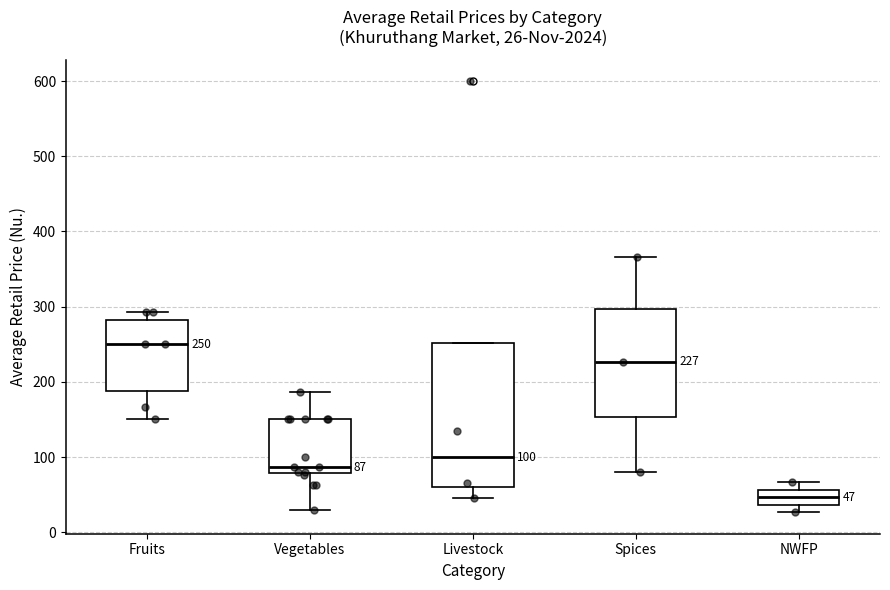

Which box has the highest median line?

Fruits